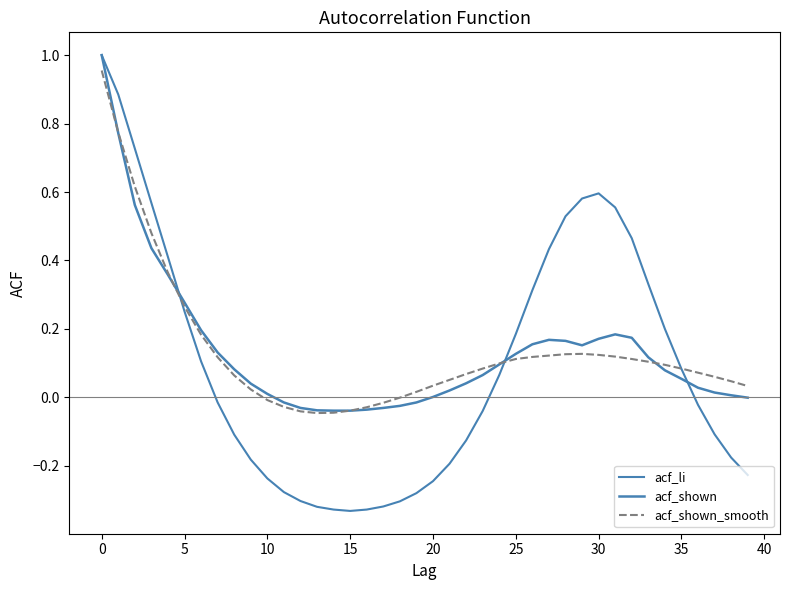

How many interior local peaks does the acf_shown series have?

2